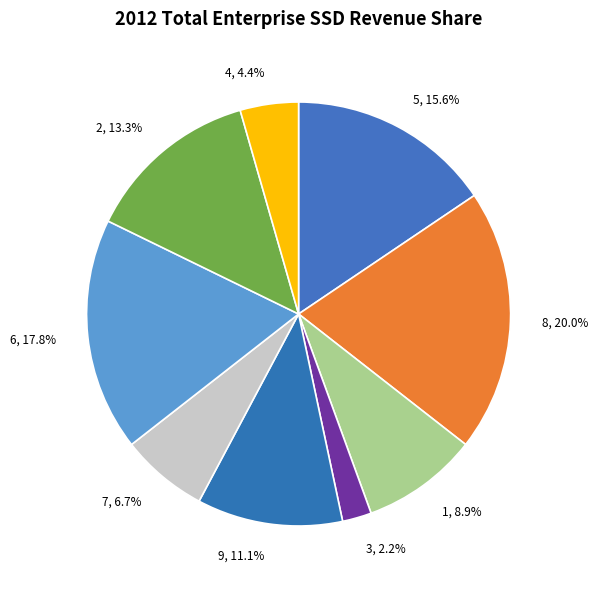

To the nearest percent, what portion does 3 represent?

2%